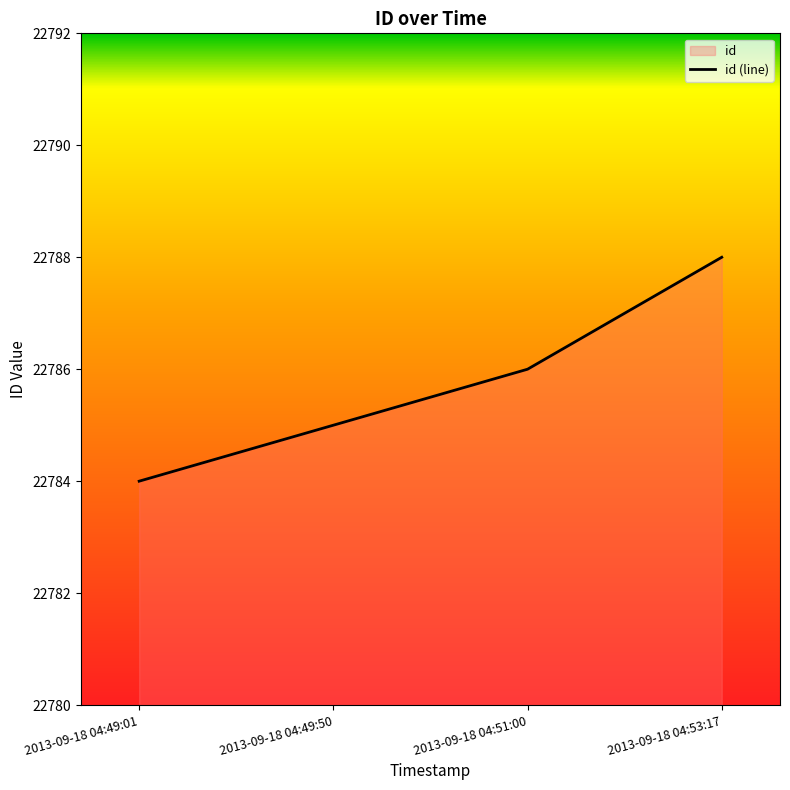

Reading left to right, transcribe all the data shown in this chart.

22784	22785	22786	22788